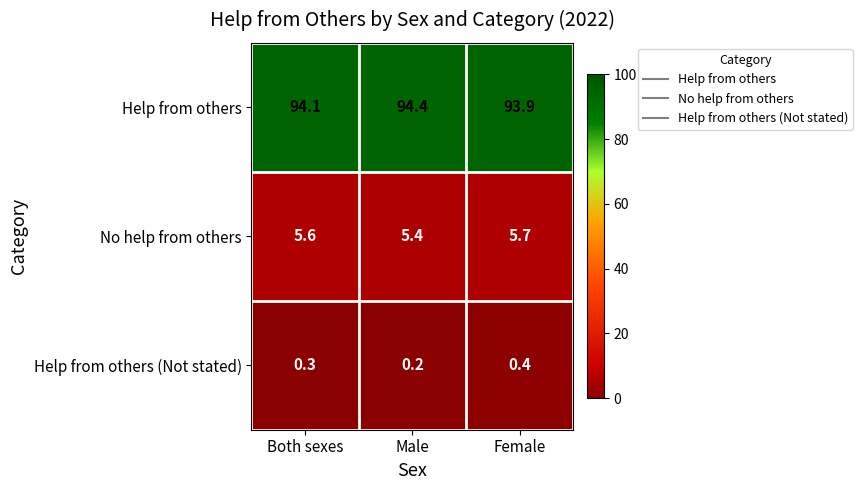

List the series in order of their peak value, highest first.

Help from others, No help from others, Help from others (Not stated)